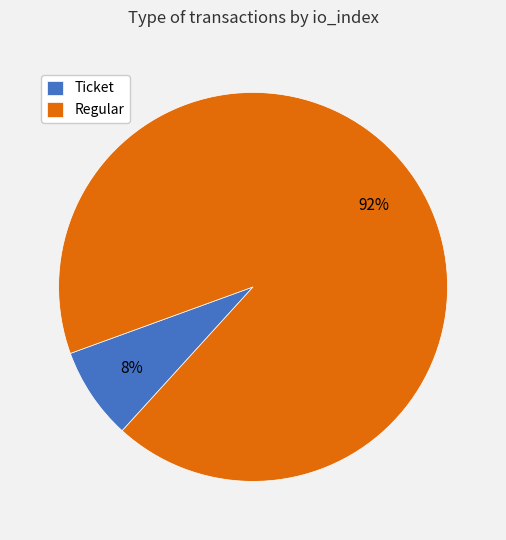

Does Regular represent more than half of the total?

Yes